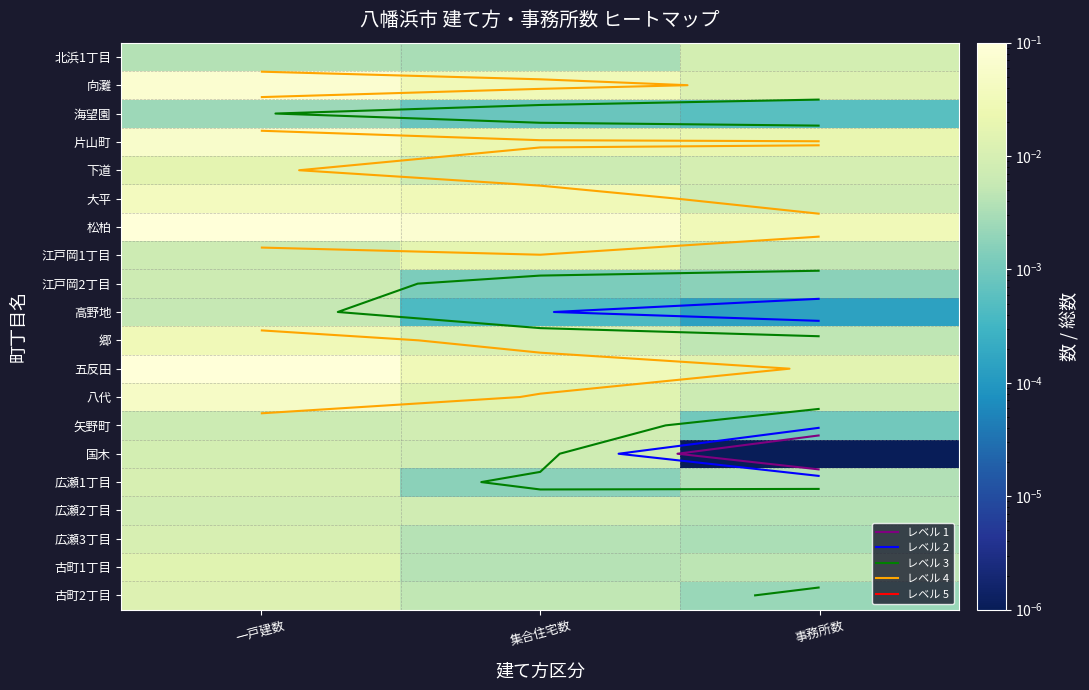

At how many categories does at least one series exceed 0?

3